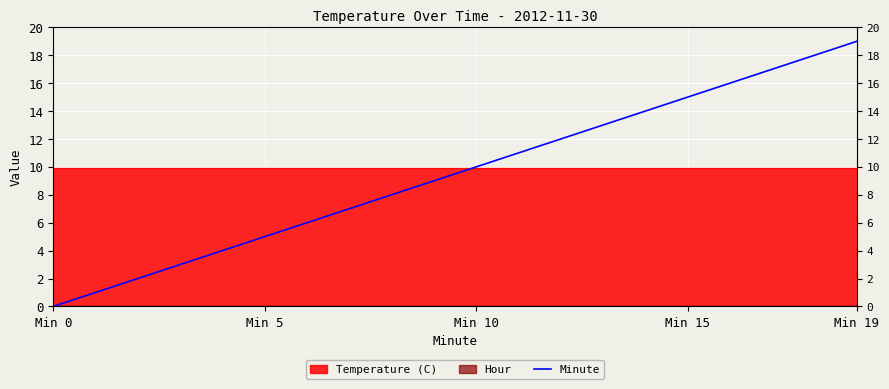

True or false: the data shows 11 at 11.

True